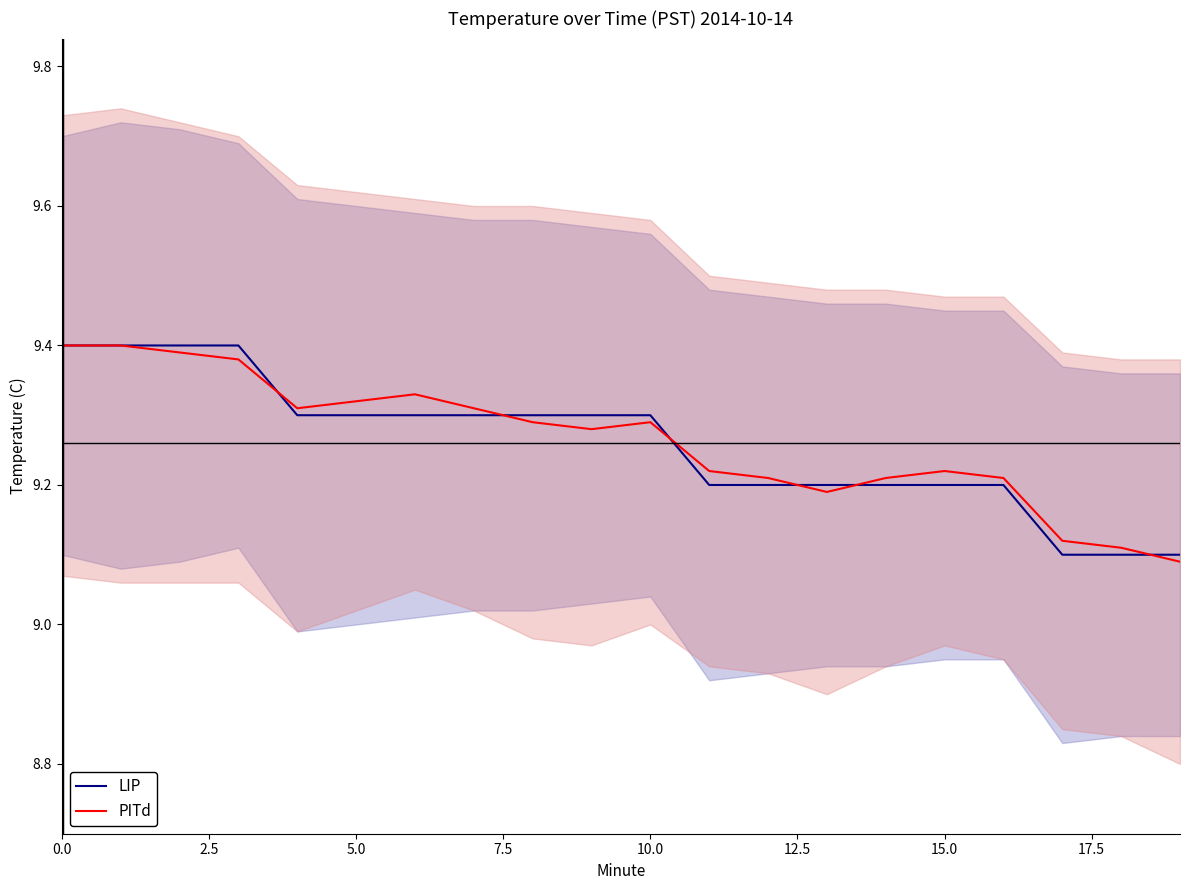

Is it true that PITd equals 9.4 at 2.5?

True